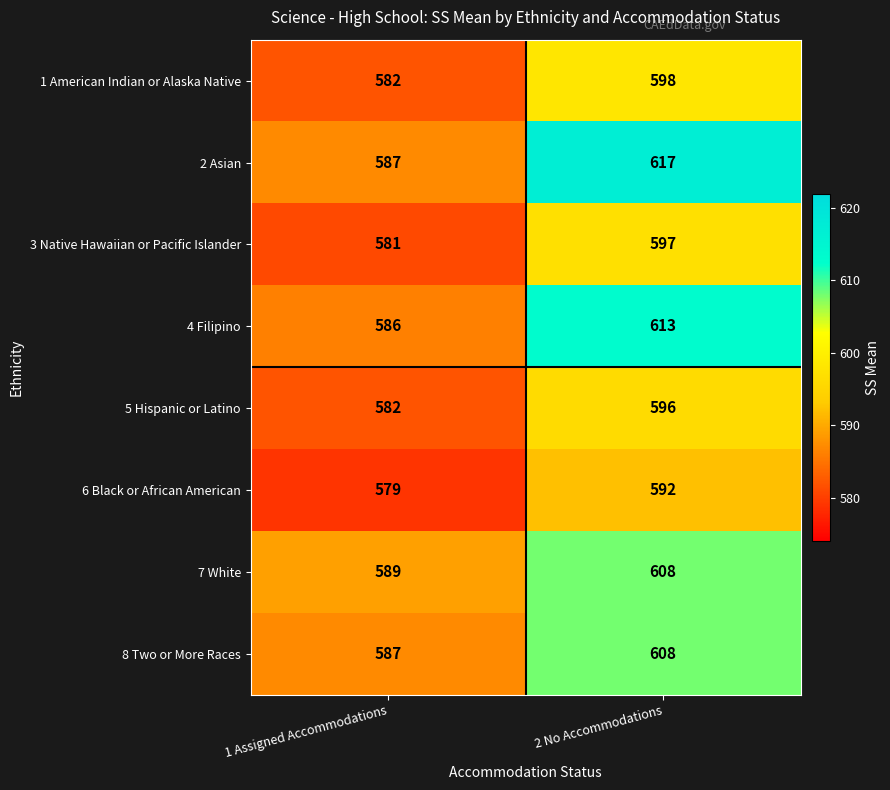

Is the value of 4 Filipino at 1 Assigned Accommodations greater than the value of 6 Black or African American at 1 Assigned Accommodations?

Yes